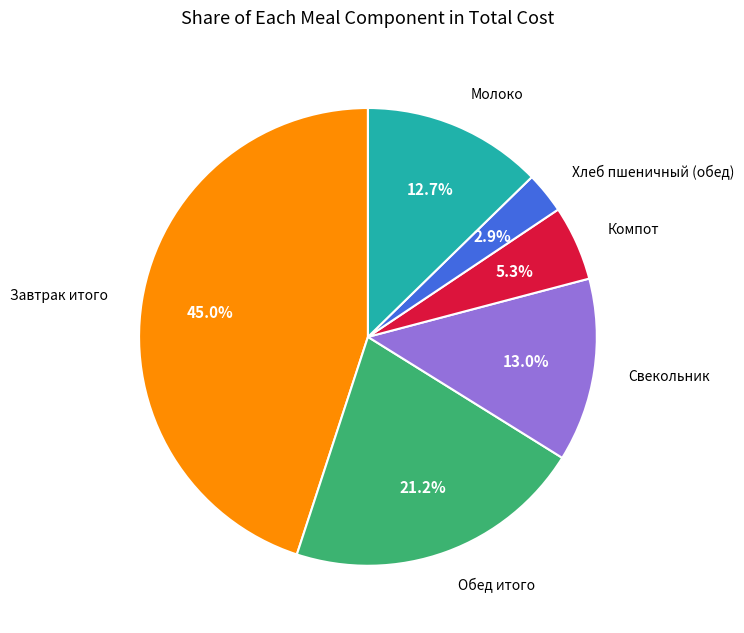

Does Молоко account for over 50% of the chart?

No